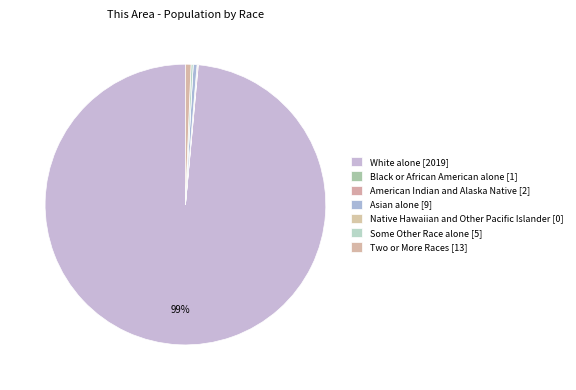

Does White alone represent more than half of the total?

Yes